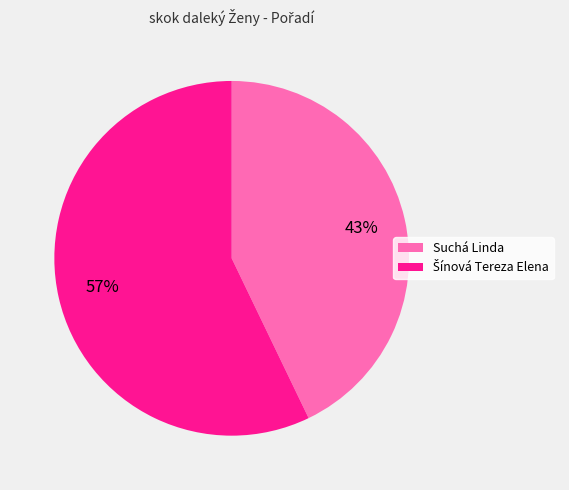

What is the smallest slice in the pie chart?

Suchá Linda